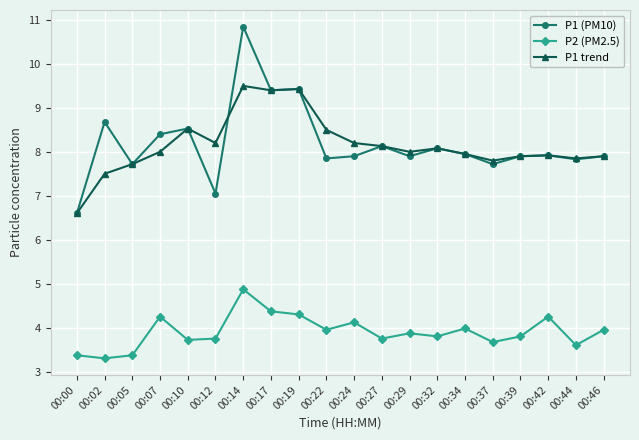

List the series in order of their peak value, highest first.

P1 (PM10), P1 trend, P2 (PM2.5)